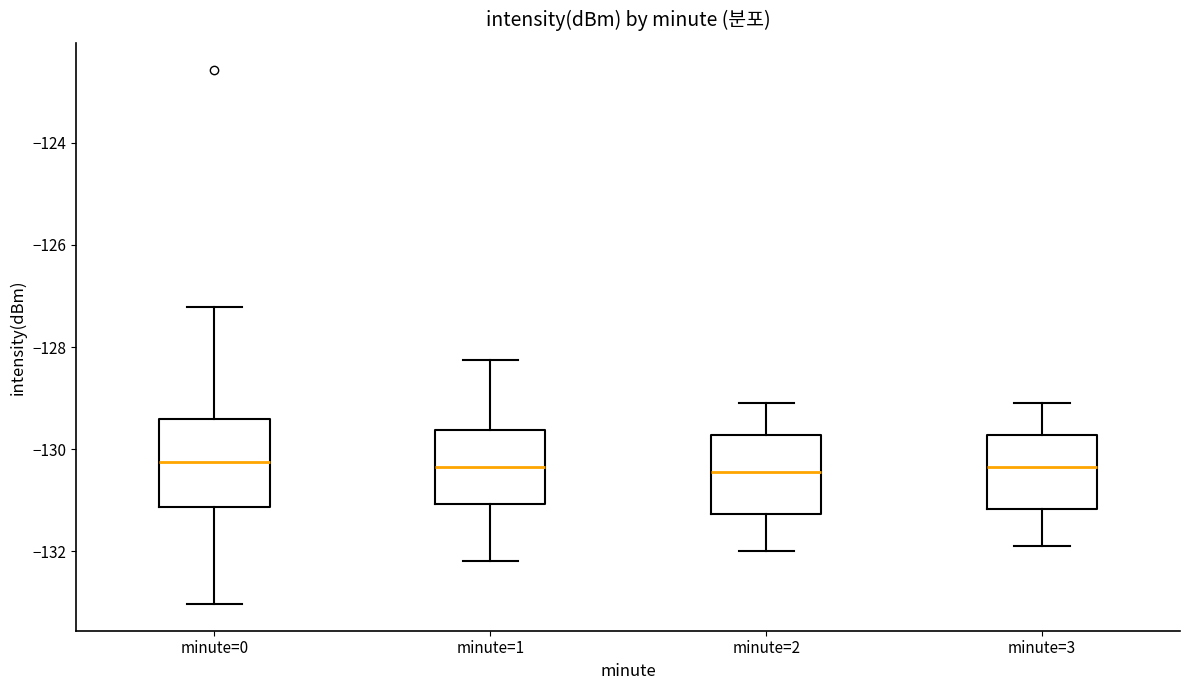

Reading left to right, transcribe this box plot: for each box, give where its median line is, the range the box spans, and where its two whiskers end, as read against the y-axis. The values are not printed on the chart, so give them approximately, as read against the axis.

minute=0: median -130.2, box -131.2 to -129.4, whiskers -133.0 to -127.2
minute=1: median -130.4, box -131.0 to -129.6, whiskers -132.2 to -128.2
minute=2: median -130.4, box -131.2 to -129.8, whiskers -132.0 to -129.0
minute=3: median -130.4, box -131.2 to -129.8, whiskers -131.8 to -129.0